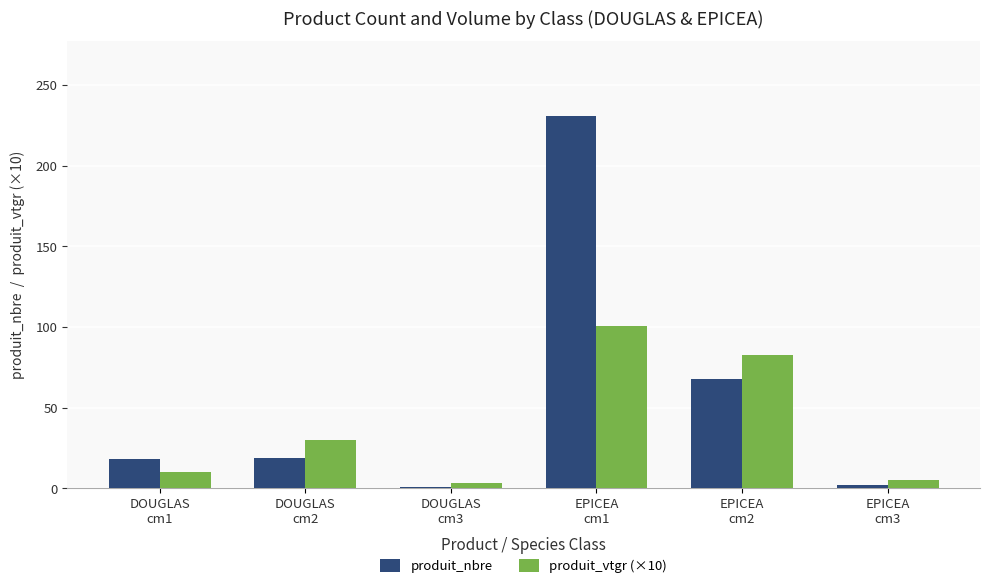

What is the average value of the produit_vtgr (×10) series?

38.7